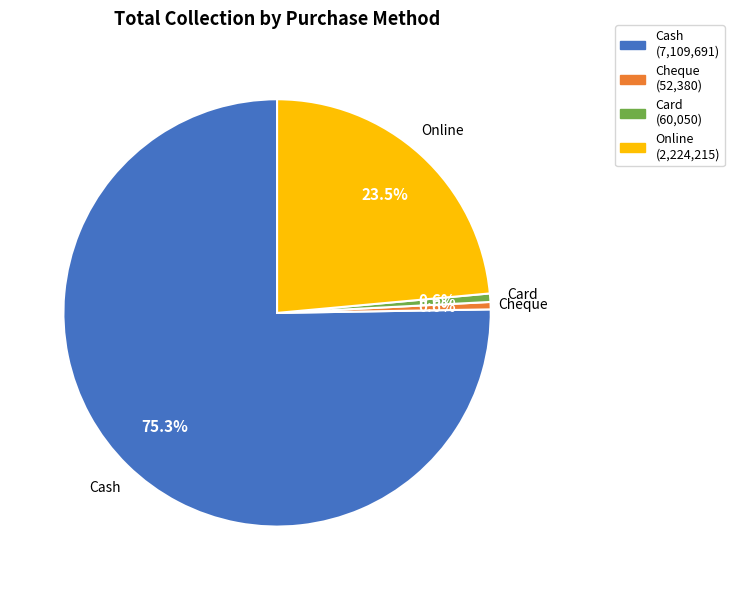

To the nearest percent, what is the difference between the Cash and Cheque slice percentages?

75%